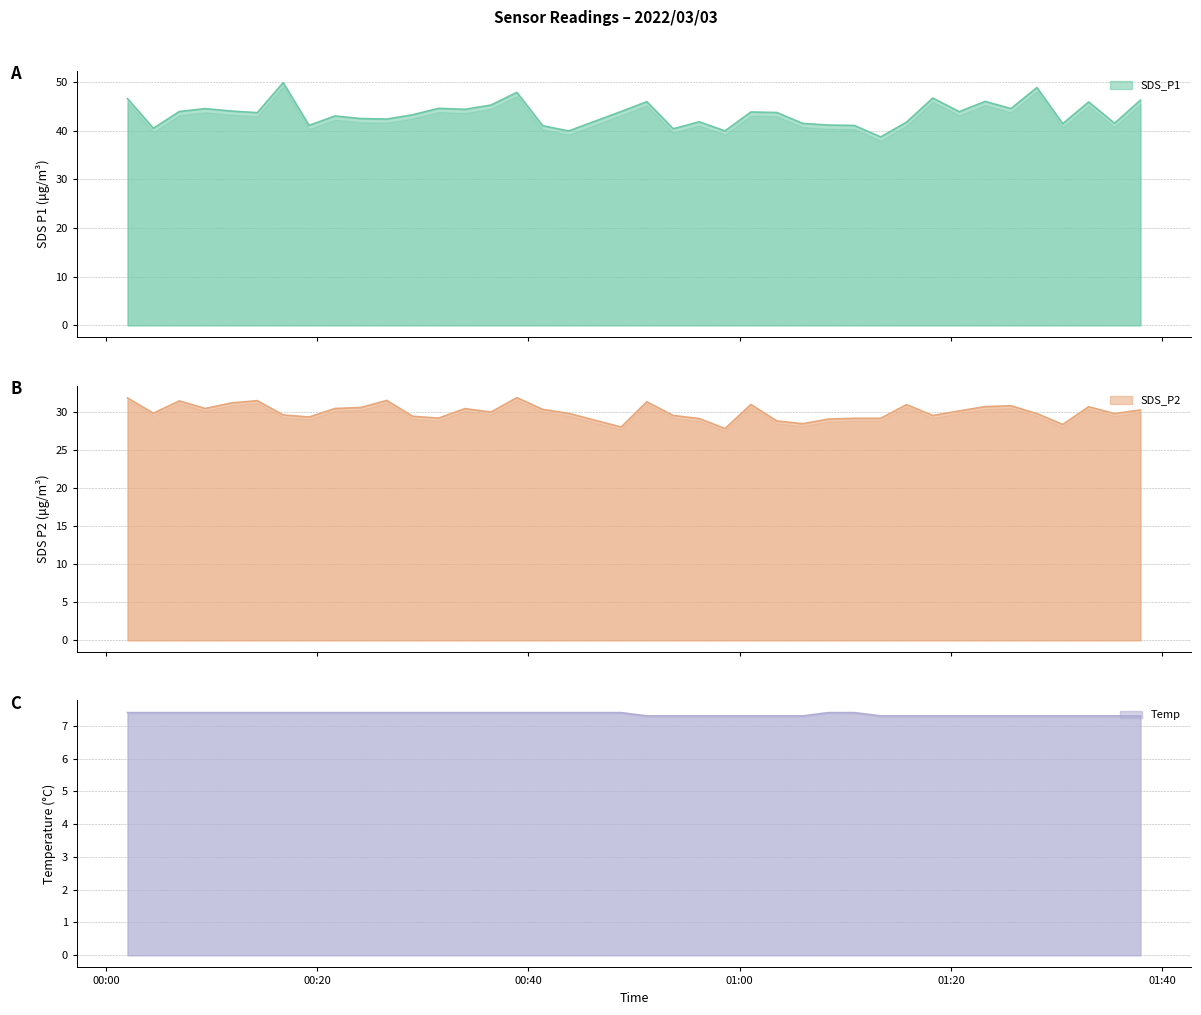

Which has a higher value, 2022/03/03 01:35:28 or 2022/03/03 00:51:12?

2022/03/03 00:51:12